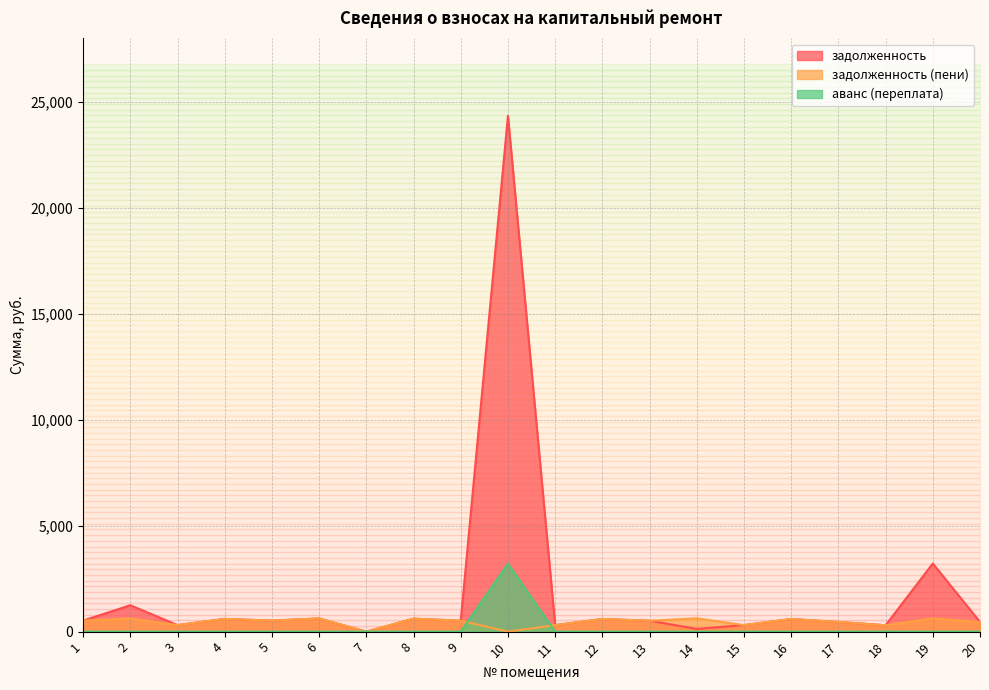

What is the maximum value for задолженность?

24356.3